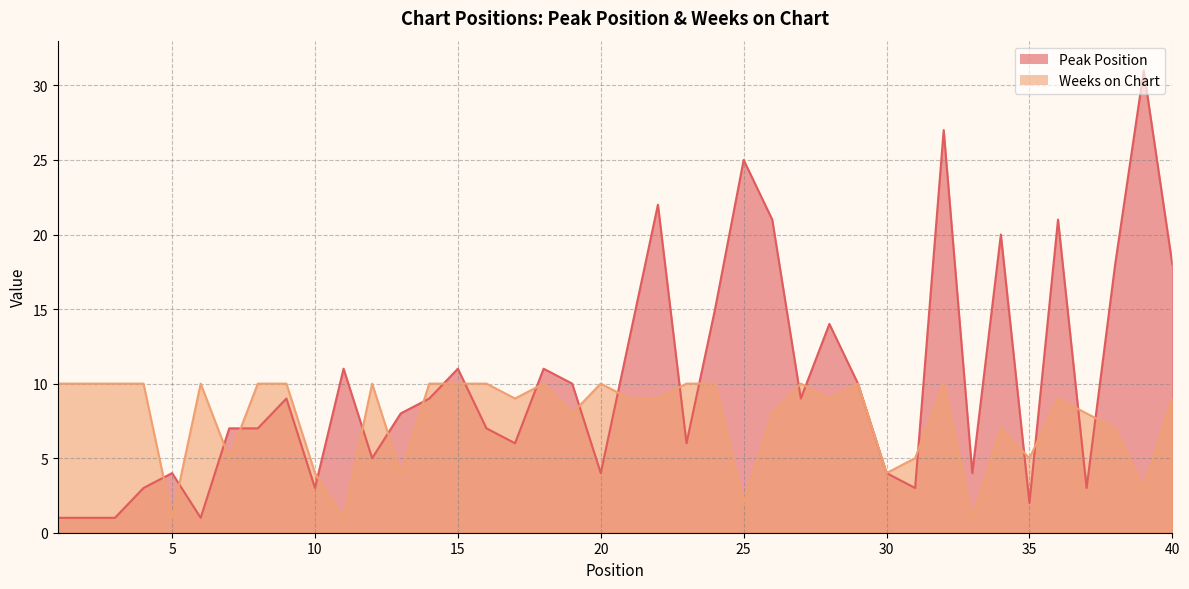

Between 9 and 37, which series saw the biggest shift?

Peak Position